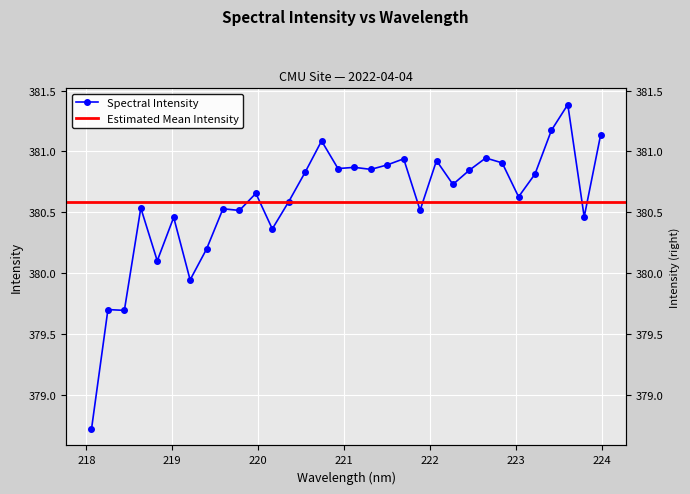

At which category does the chart reach its peak across all series?

223.5987